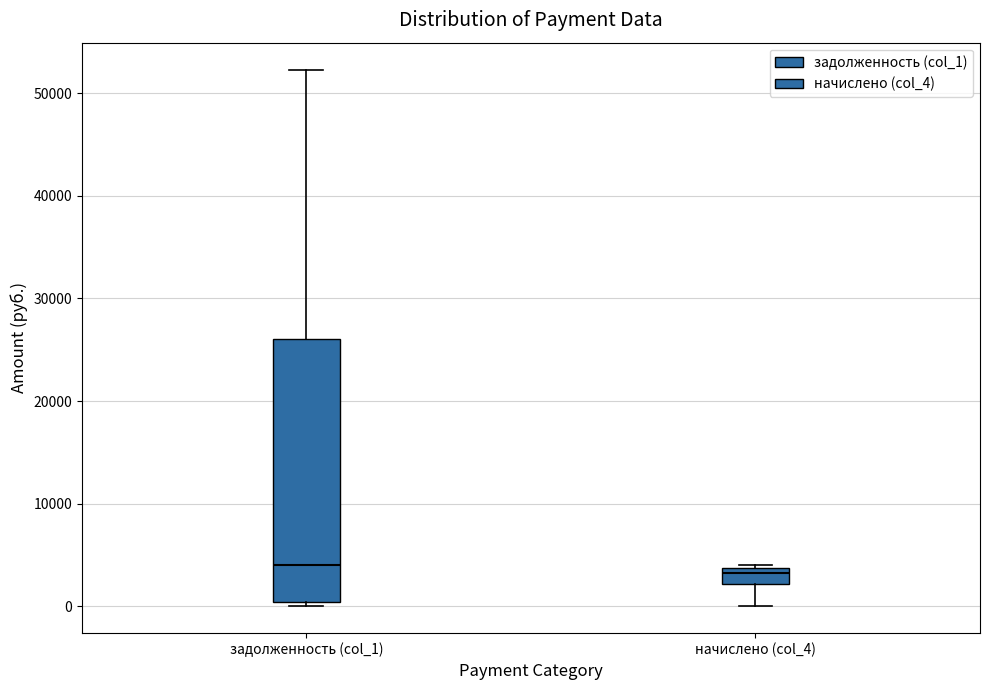

Reading left to right, transcribe this box plot: for each box, give where its median line is, the range the box spans, and where its two whiskers end, as read against the y-axis. The values are not printed on the chart, so give them approximately, as read against the axis.

задолженность (col_1): median 4000, box 0 to 26000, whiskers 0 (just below the box's lower edge) to 52000
начислено (col_4): median 3000, box 2000 to 4000, whiskers 0 to 4000